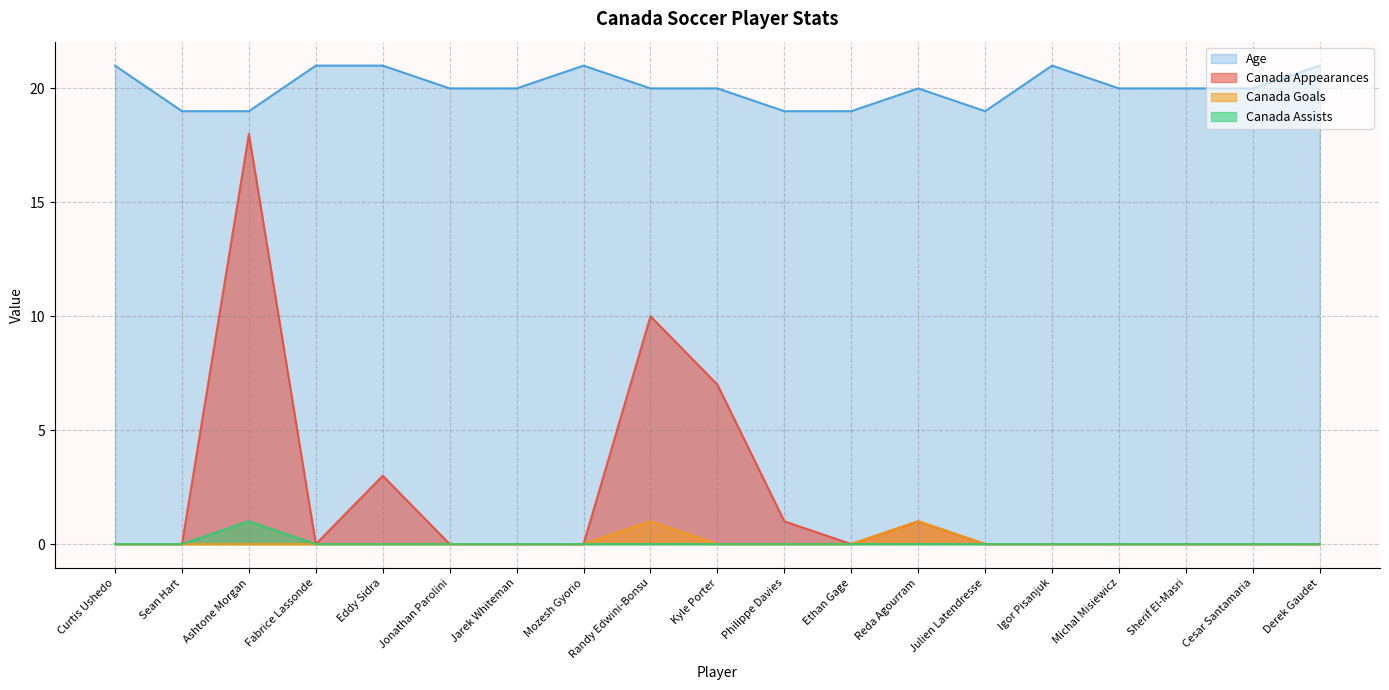

The value of Canada Assists at Reda Agourram is 0. True or false?

True